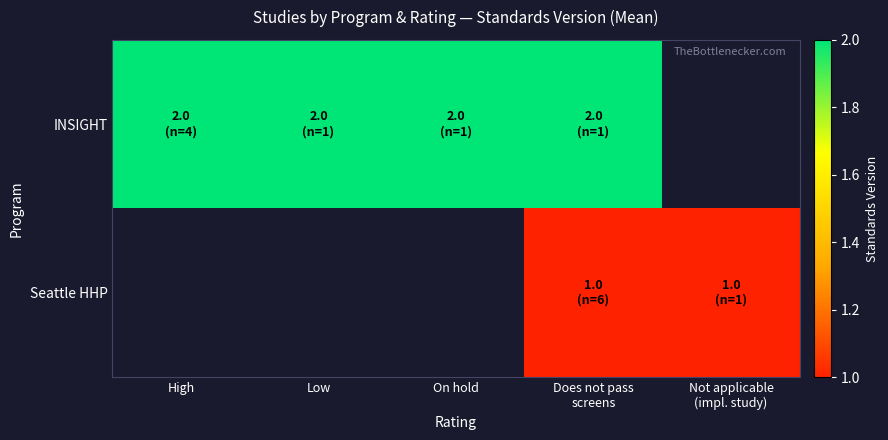

The value of INSIGHT at On hold is 2.0. True or false?

True